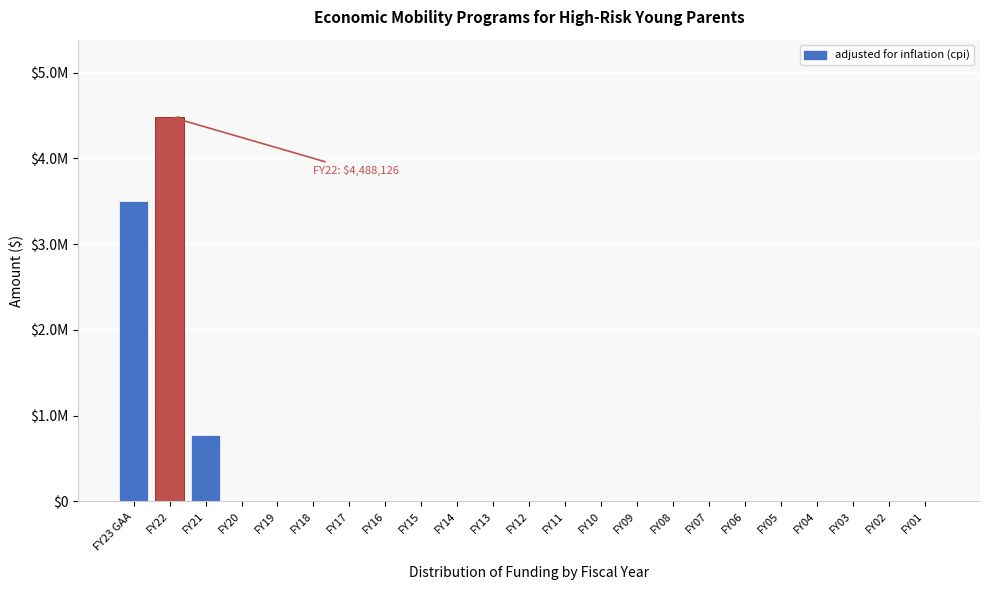

Are the bars horizontal?

No